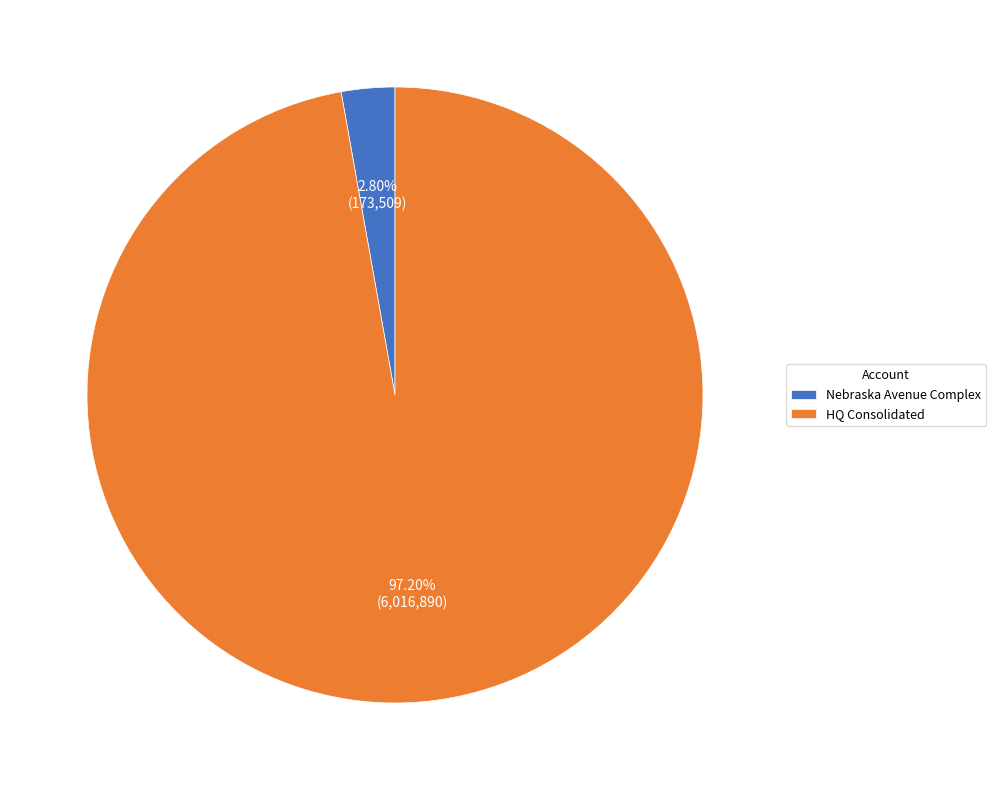

Combined, what portion of the pie is Nebraska Avenue Complex and HQ Consolidated?

100.0%